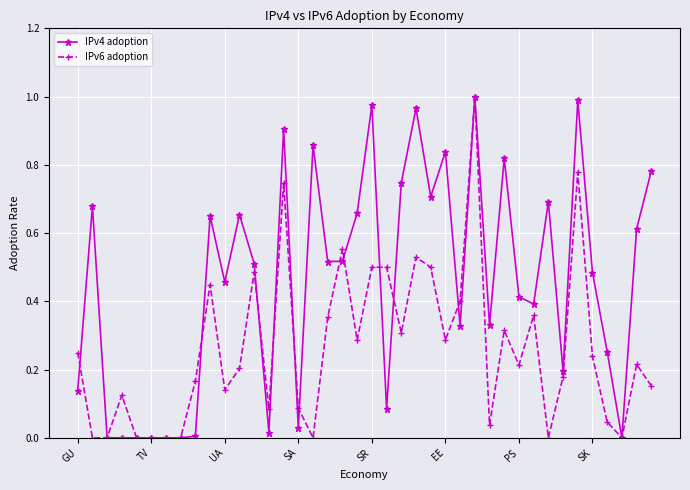

How many lines are shown in the chart?

2